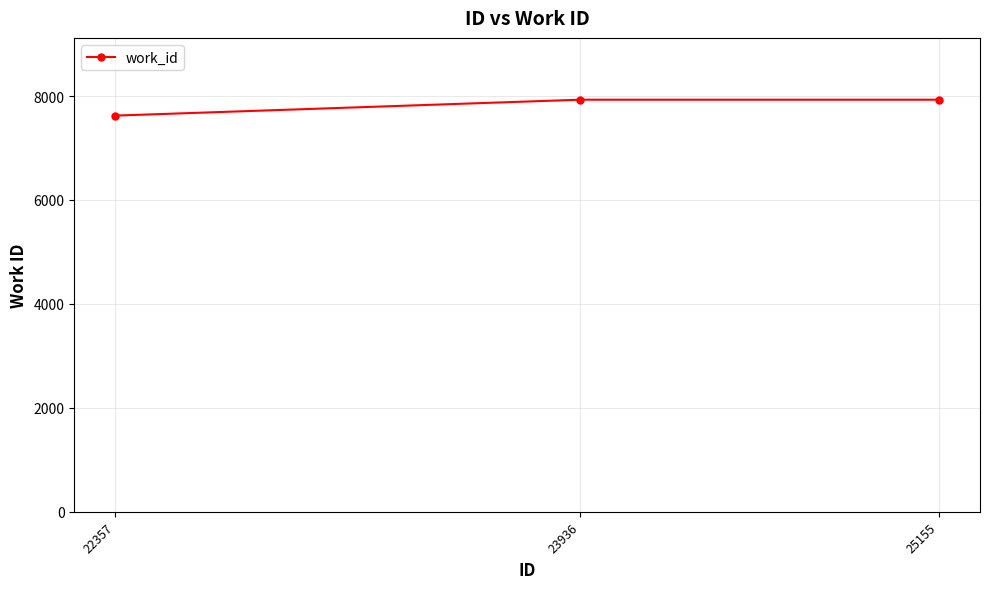

What is the value of the 1st point from the left?

7623